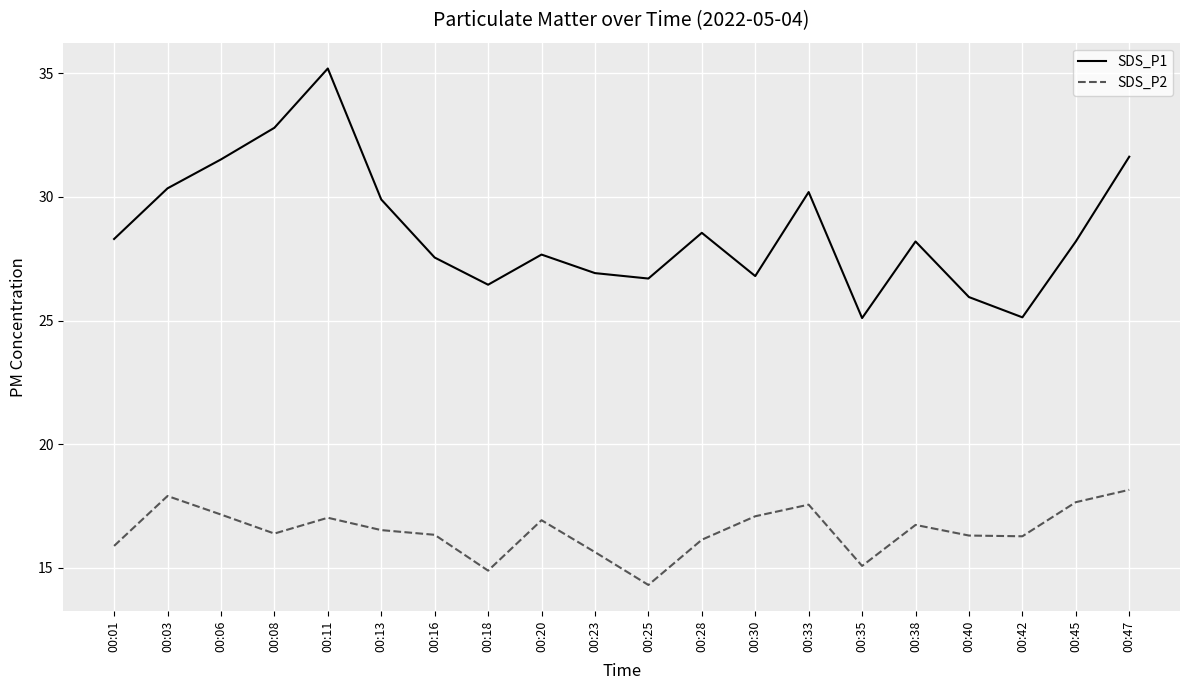

How many lines are shown in the chart?

2